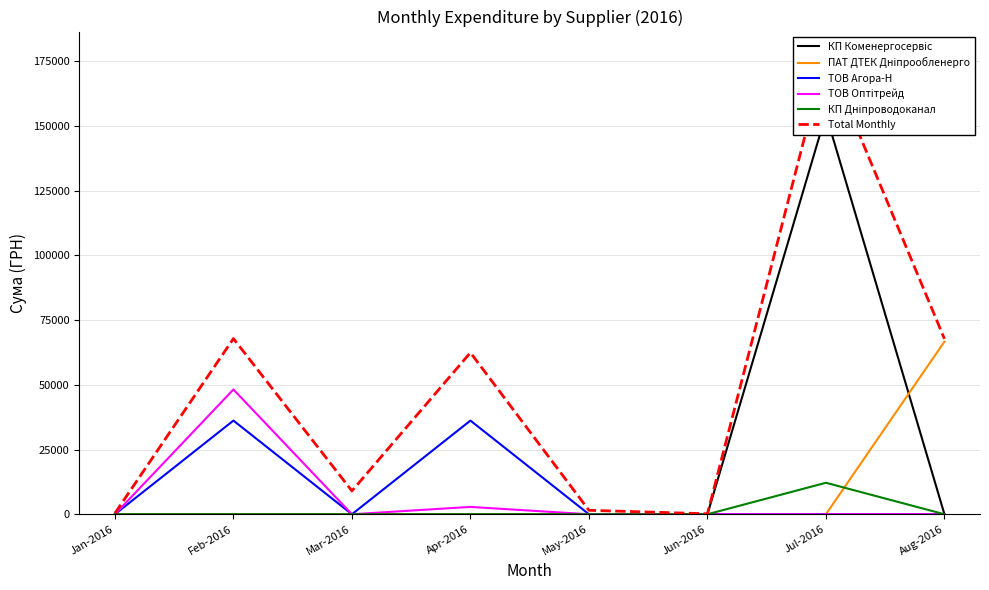

What are all the series names shown in the legend?

КП Коменергосервіс, ПАТ ДТЕК Дніпрообленерго, ТОВ Агора-Н, ТОВ Оптітрейд, КП Дніпроводоканал, Total Monthly